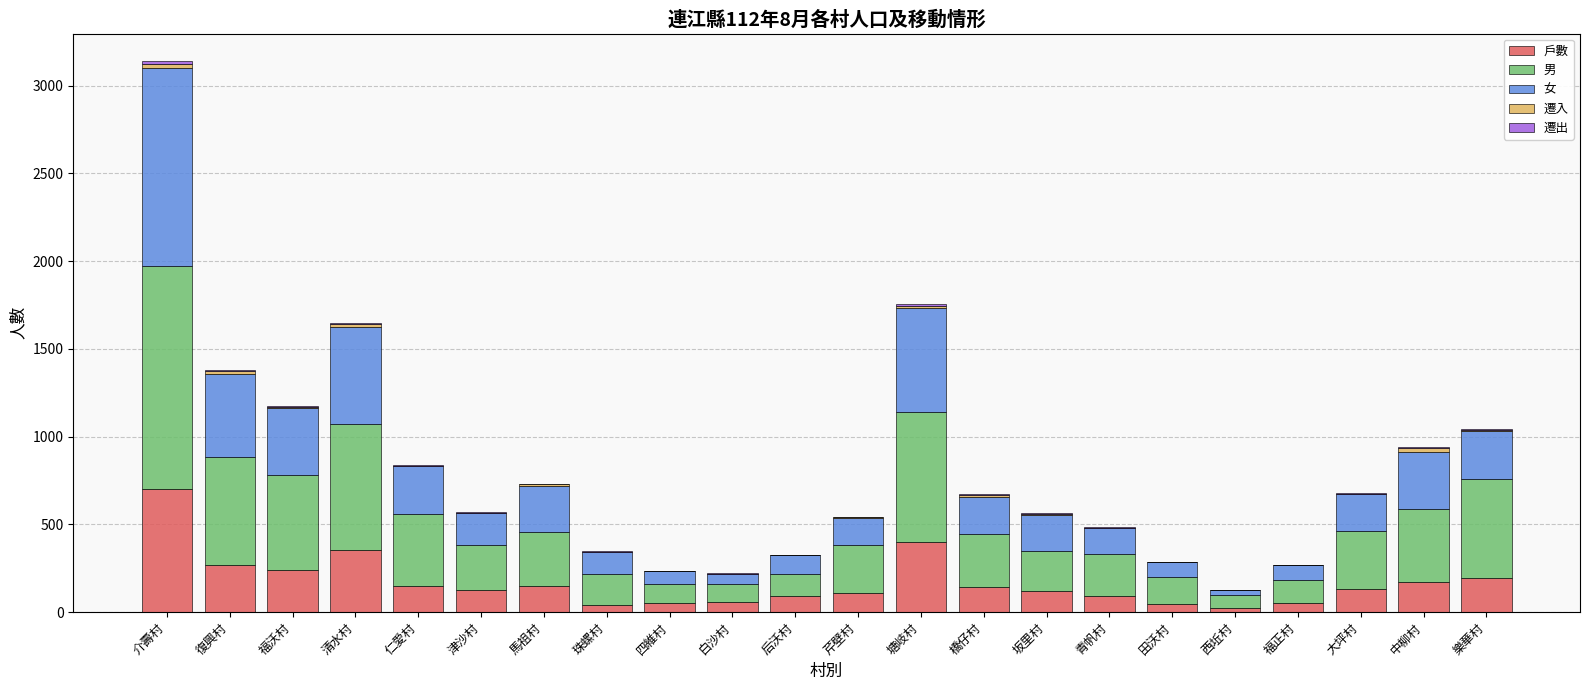

At which category is the sum across all series the highest?

介壽村